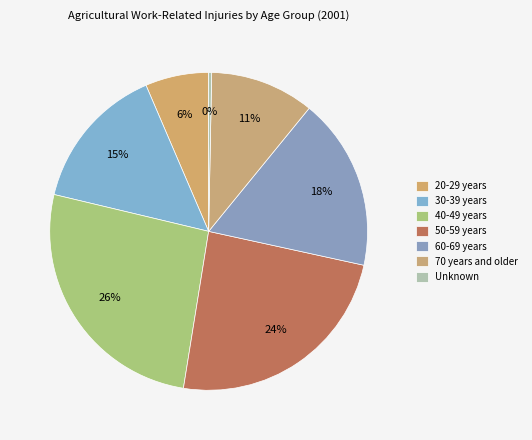

The 60-69 years slice represents 18% of the pie. True or false?

True